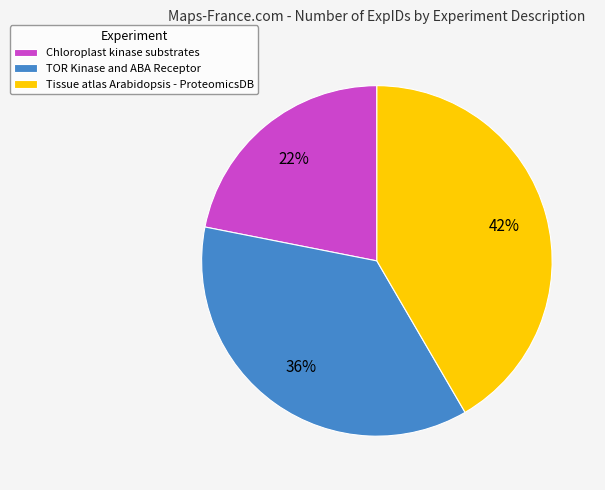

Combined, do Tissue atlas Arabidopsis - ProteomicsDB and Chloroplast kinase substrates account for over 50%?

Yes